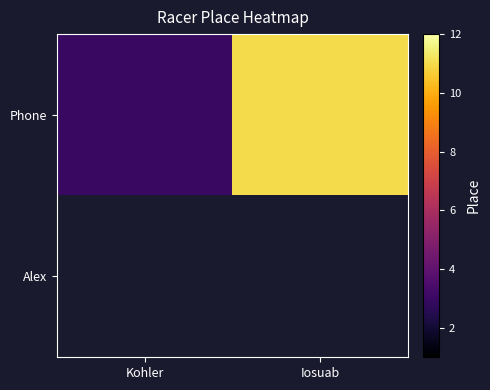

What is the difference between the Phone values at Kohler and Iosuab?

8.0